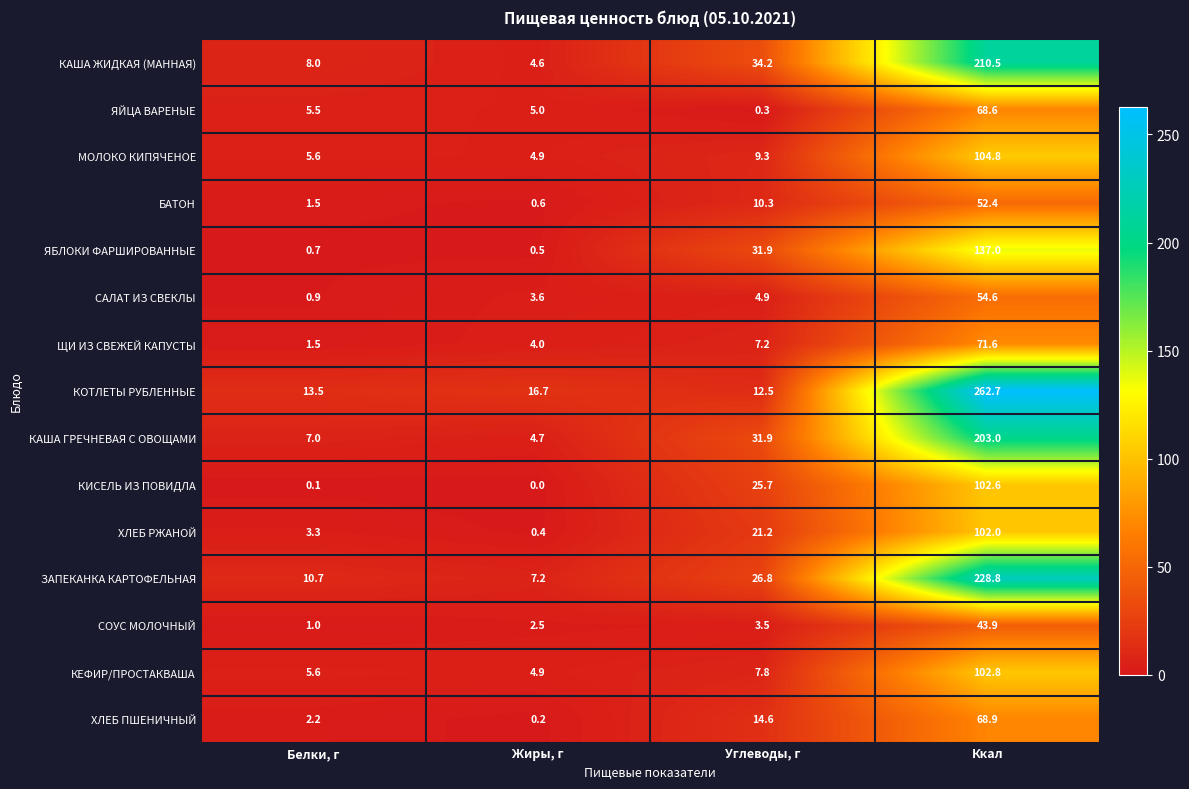

What is the greatest value displayed?

262.7